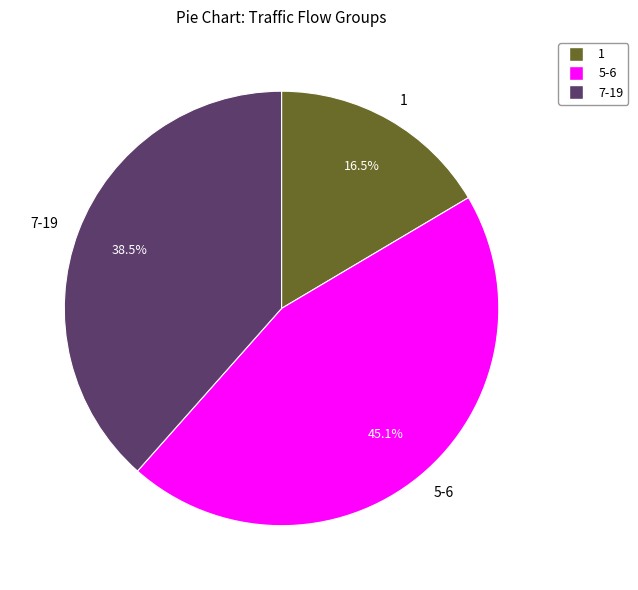

Do 5-6 and 1 together represent more than half of the pie?

Yes